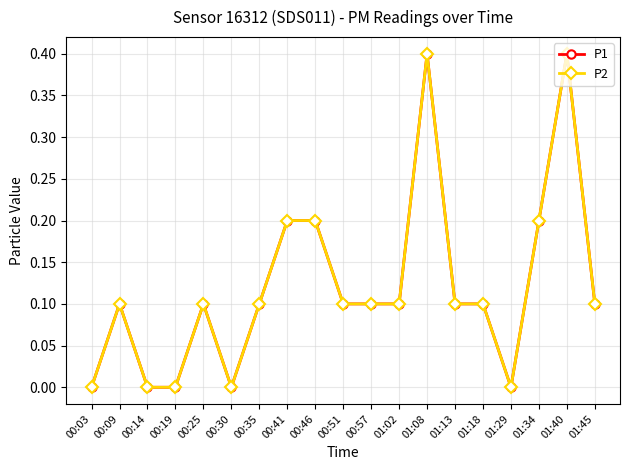

Does the chart have visible grid lines?

Yes